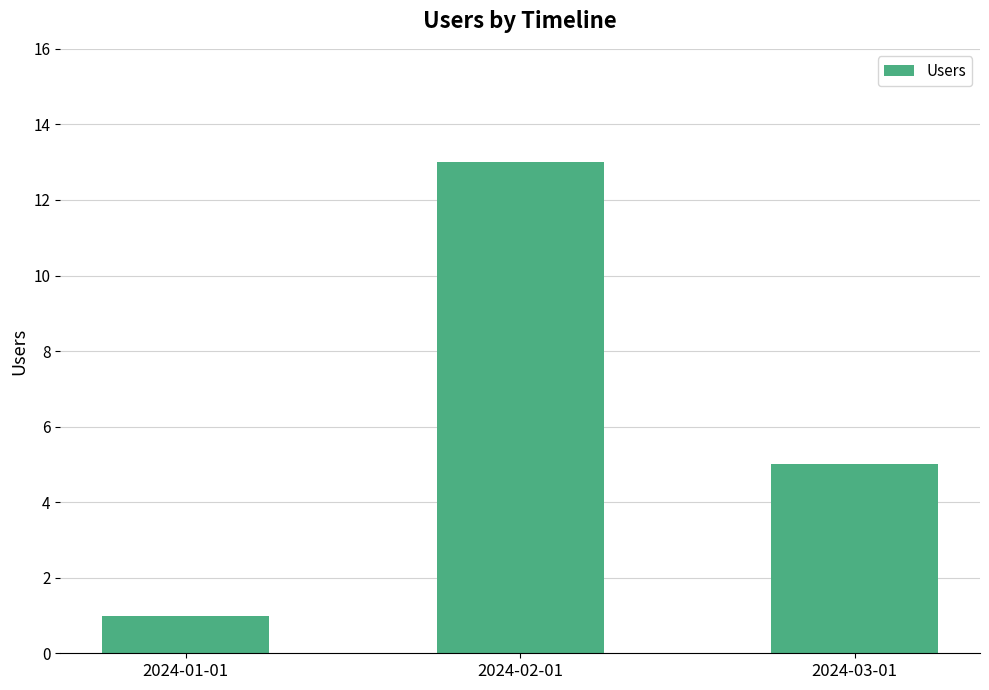

Does the chart contain stacked bars?

No